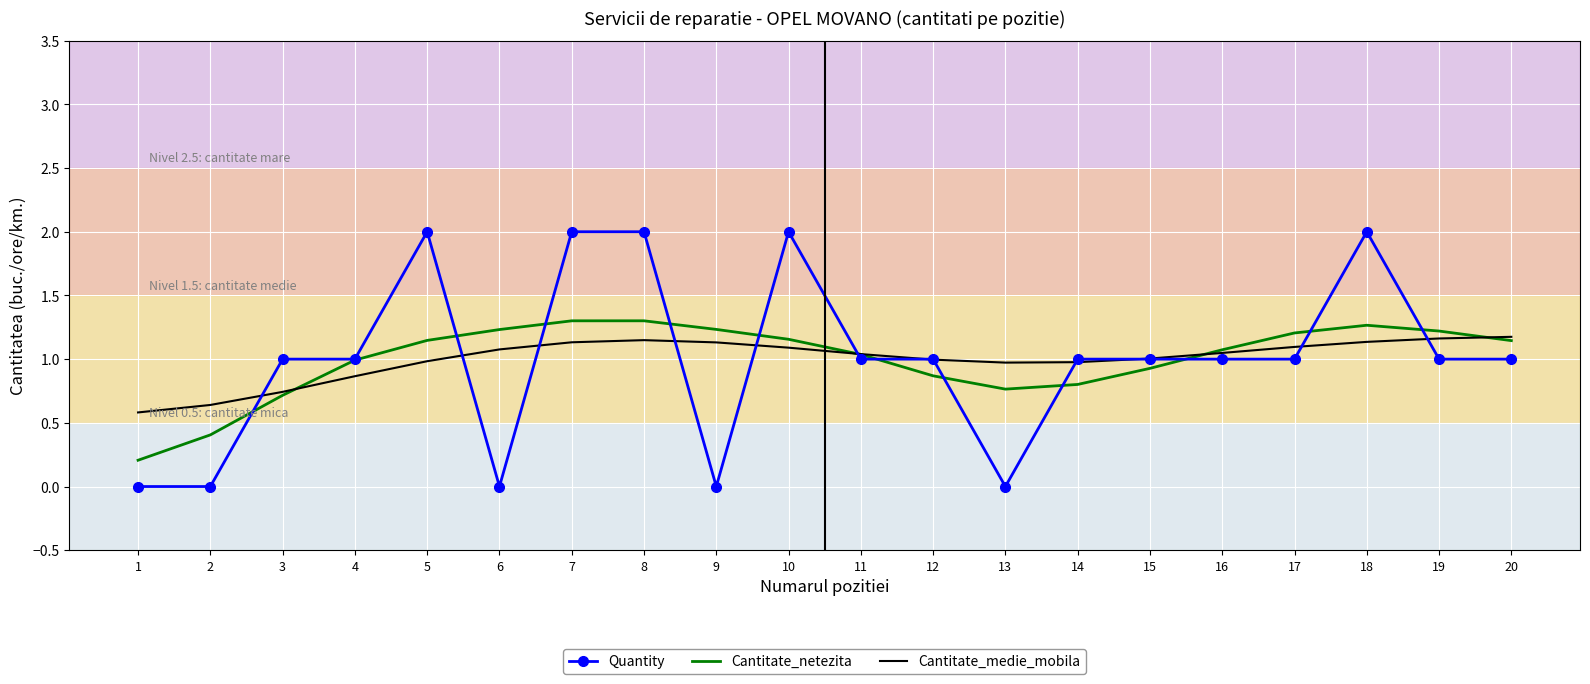

True or false: Cantitate_medie_mobila and Cantitate_netezita cross at least once.

True